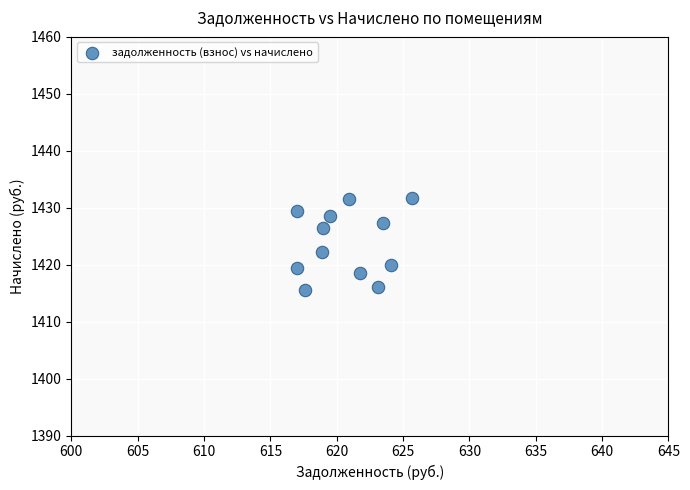

What is the range of X values (max minus min)?

8.7